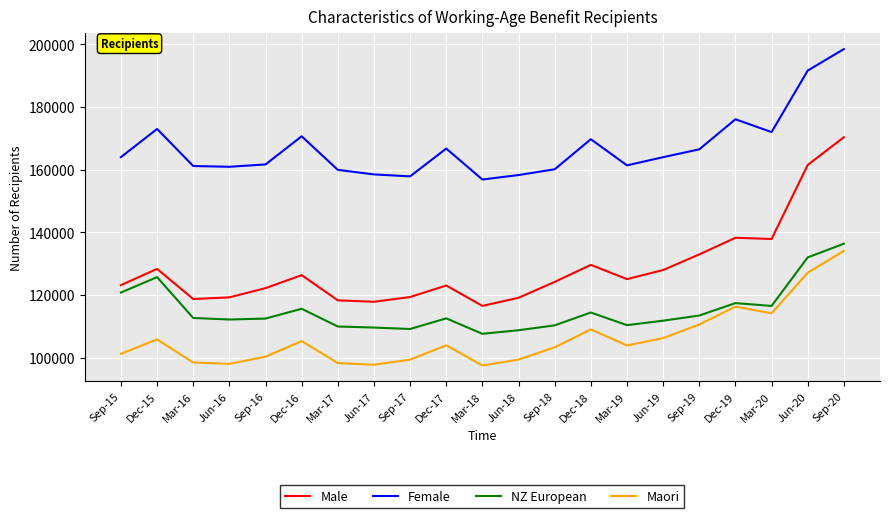

True or false: Maori has a value of 63699 at Dec-17.

False